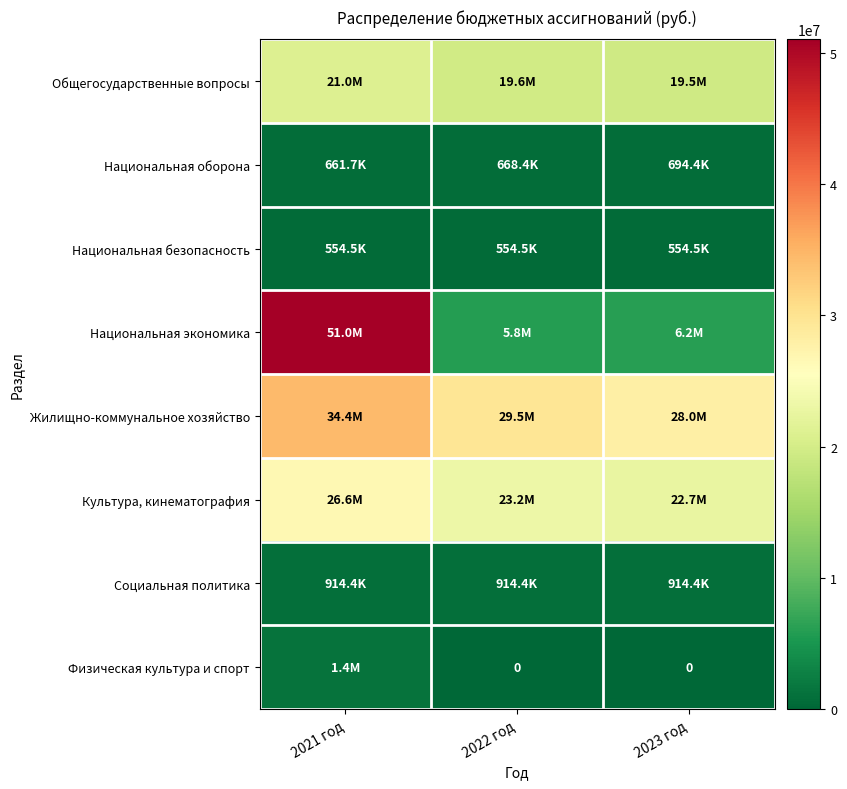

At which category does the chart reach its minimum across all series?

2022 год